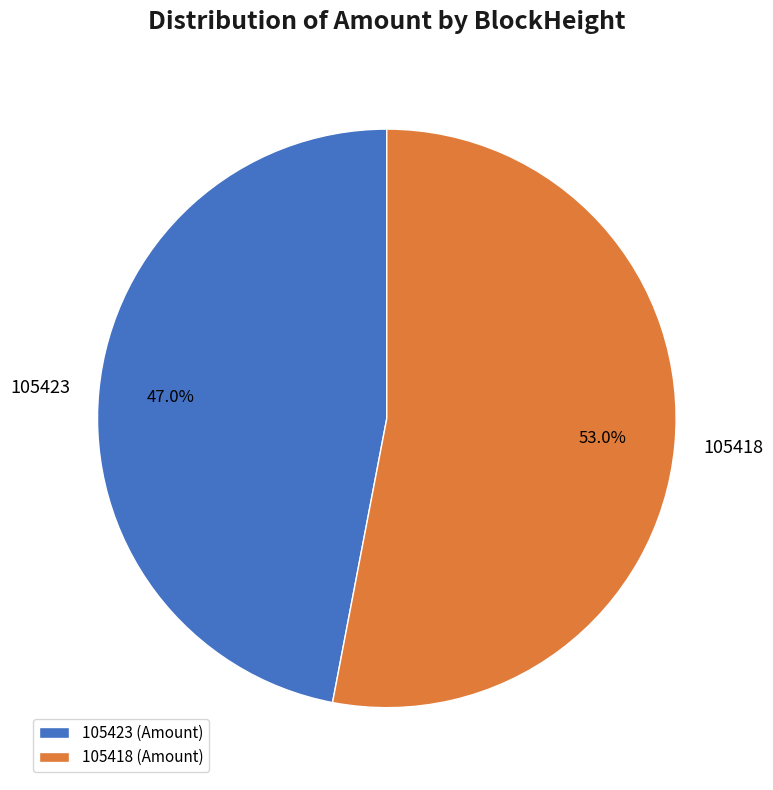

Count the number of slices in the pie.

2